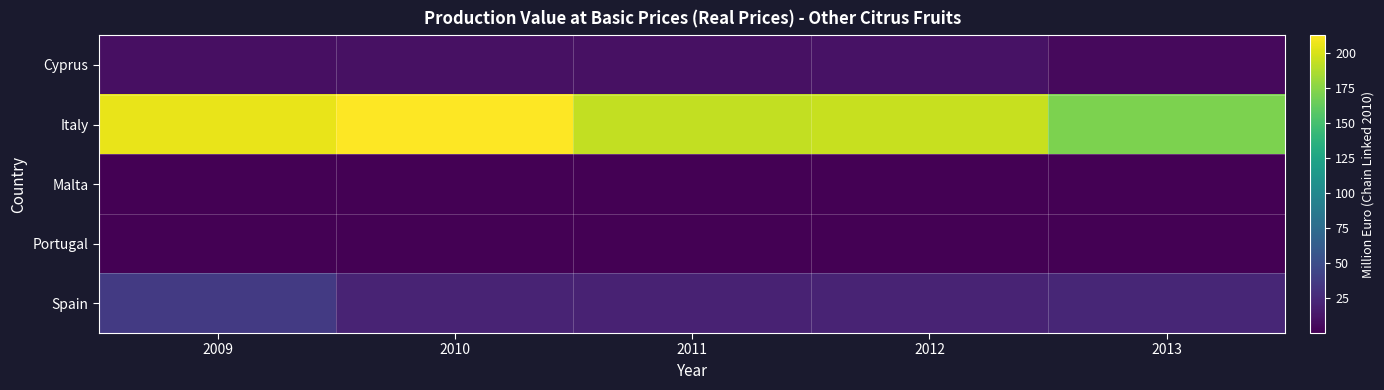

How many data points does each series have?

5